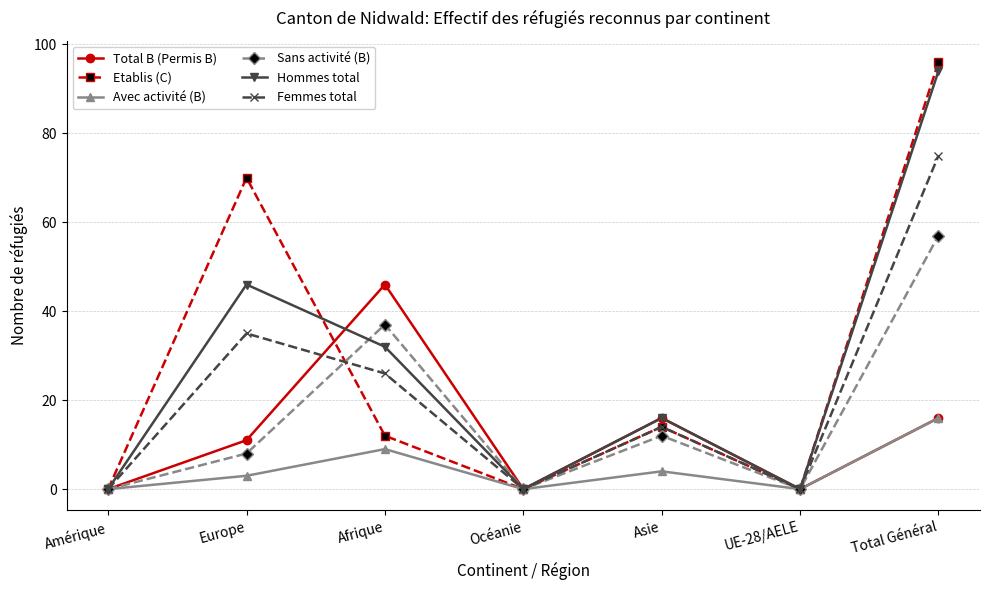

What is the label of the 6th point from the right?

Europe